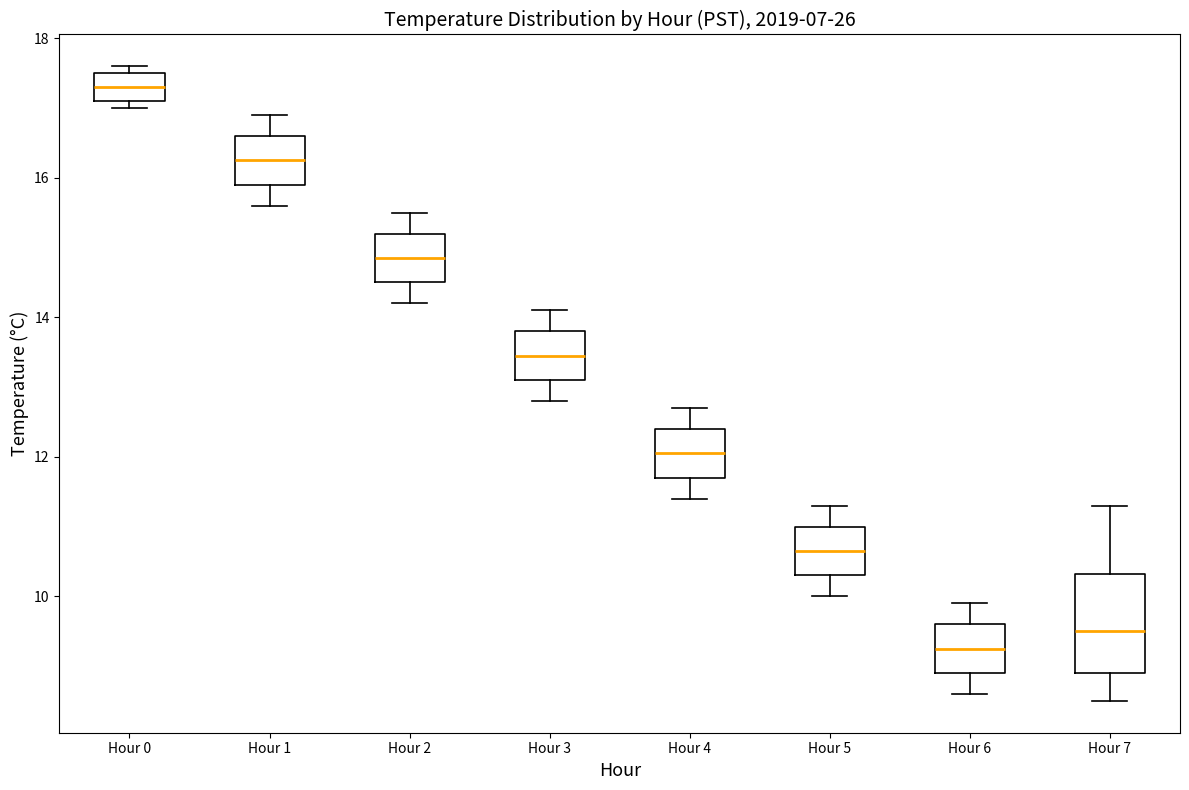

Which box is the tallest, from its lower edge to its upper edge?

Hour 7